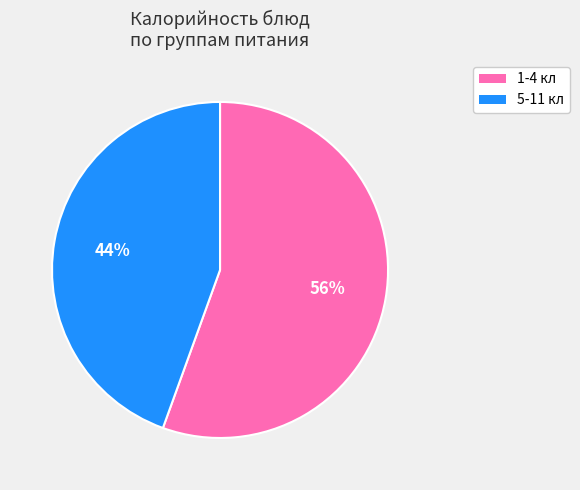

To the nearest percent, what is the average slice percentage?

50%